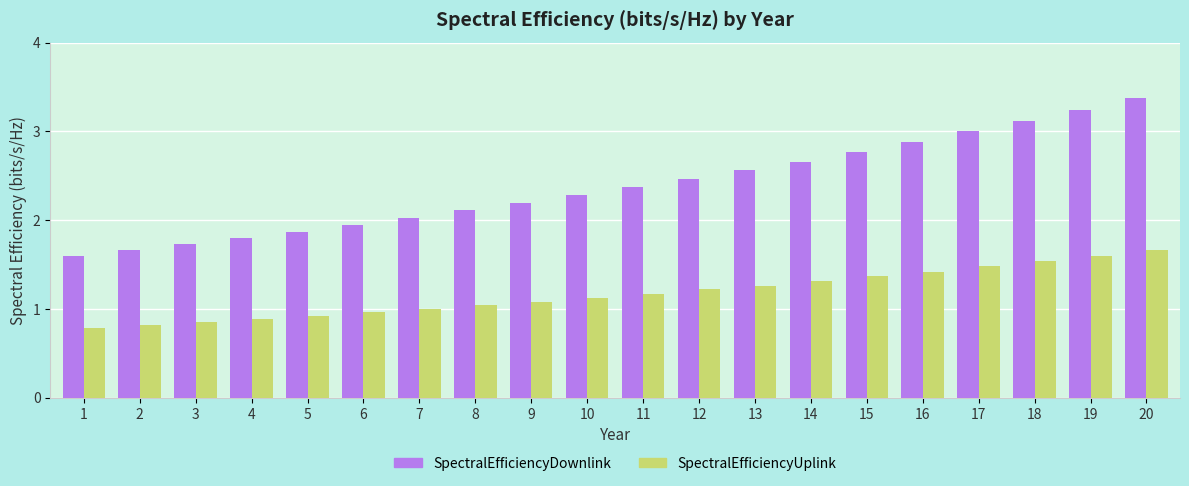

List the series in order of their peak value, lowest first.

SpectralEfficiencyUplink, SpectralEfficiencyDownlink